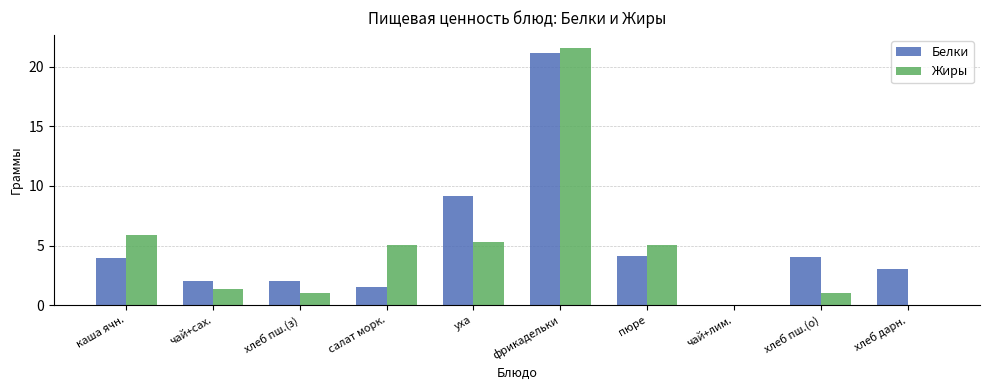

Which series changed the most between хлеб пш.(з) and салат морк.?

Жиры